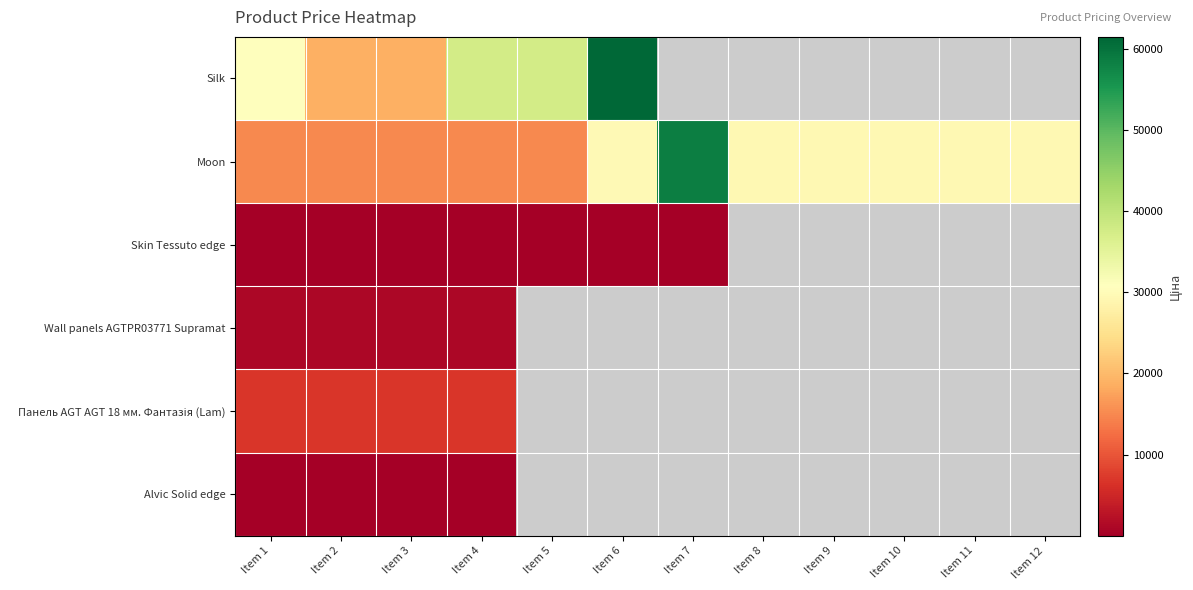

The value of Silk at Item 2 is 8141.0. True or false?

False